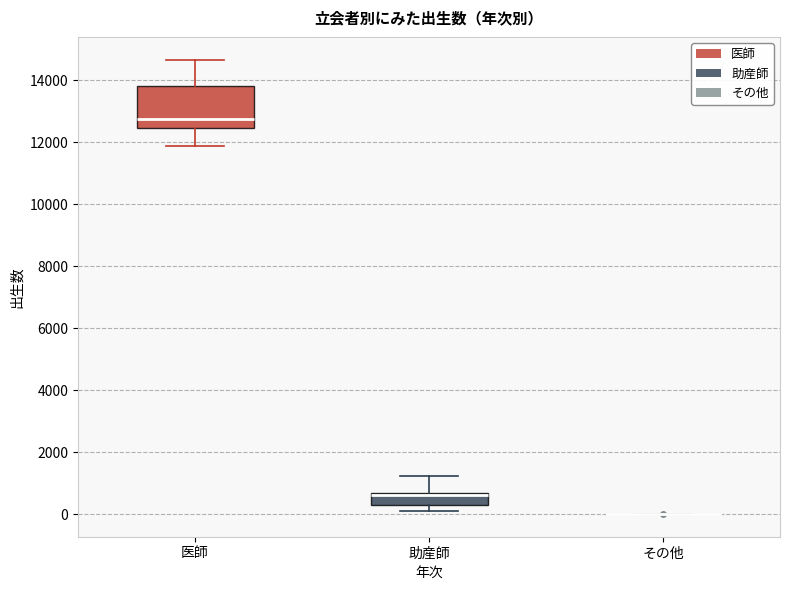

Which box is the tallest, from its lower edge to its upper edge?

医師